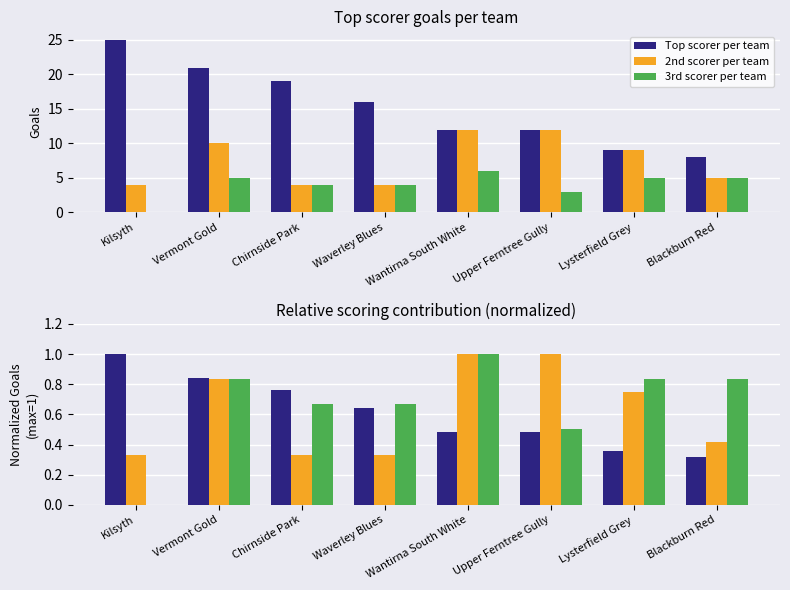

Which category has the highest value in the Top scorer per team series?

Kilsyth